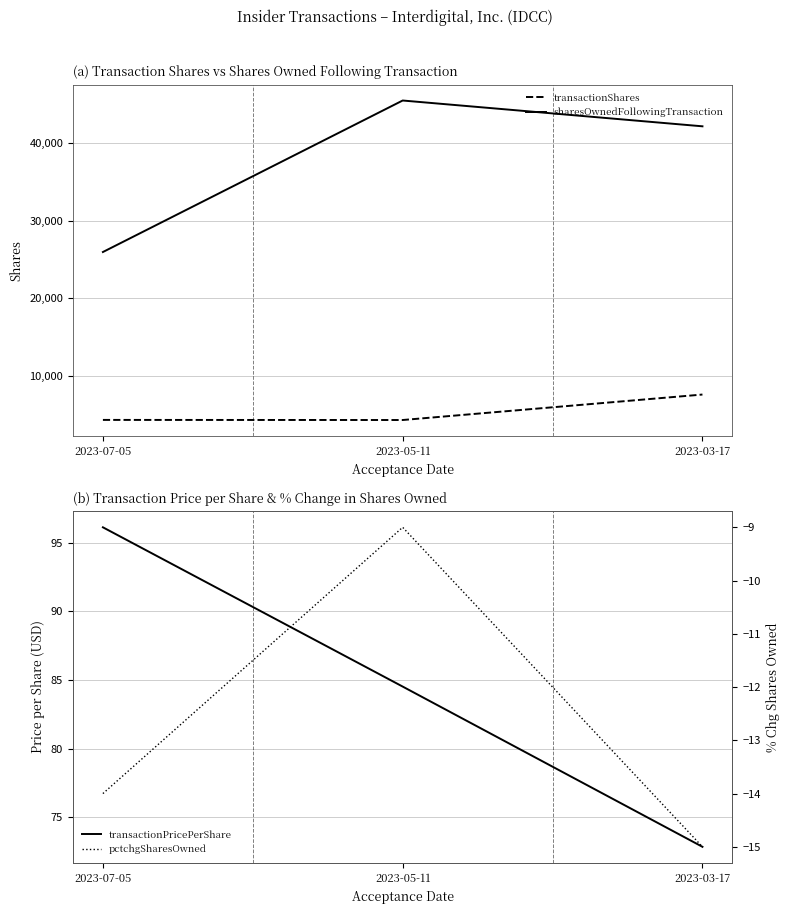

Where does the sharesOwnedFollowingTransaction series first go above 42153?

2023-05-11